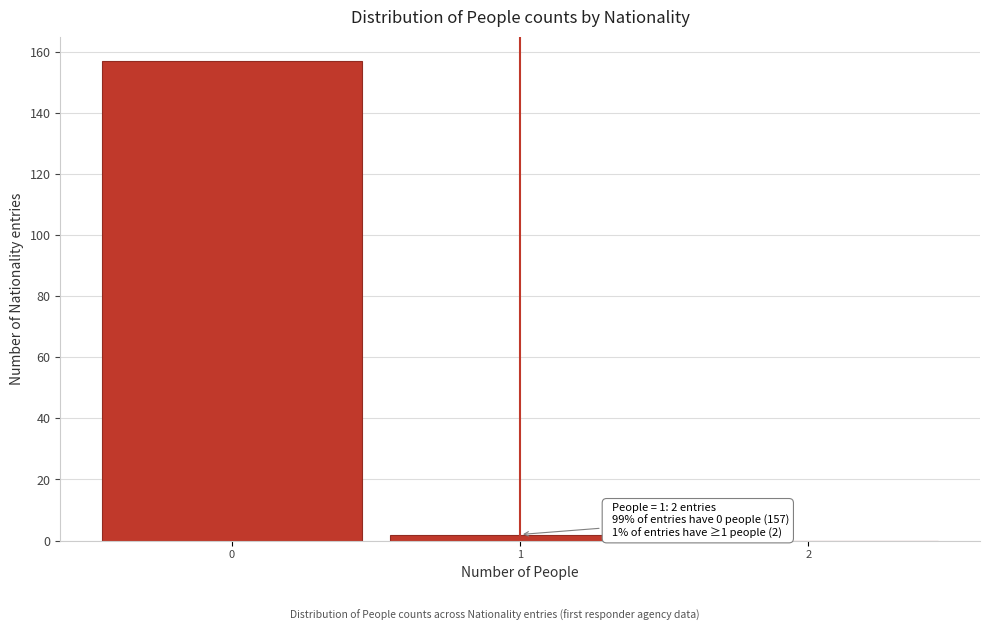

Which range on the x-axis has the tallest bar?

-0.5 to 0.5